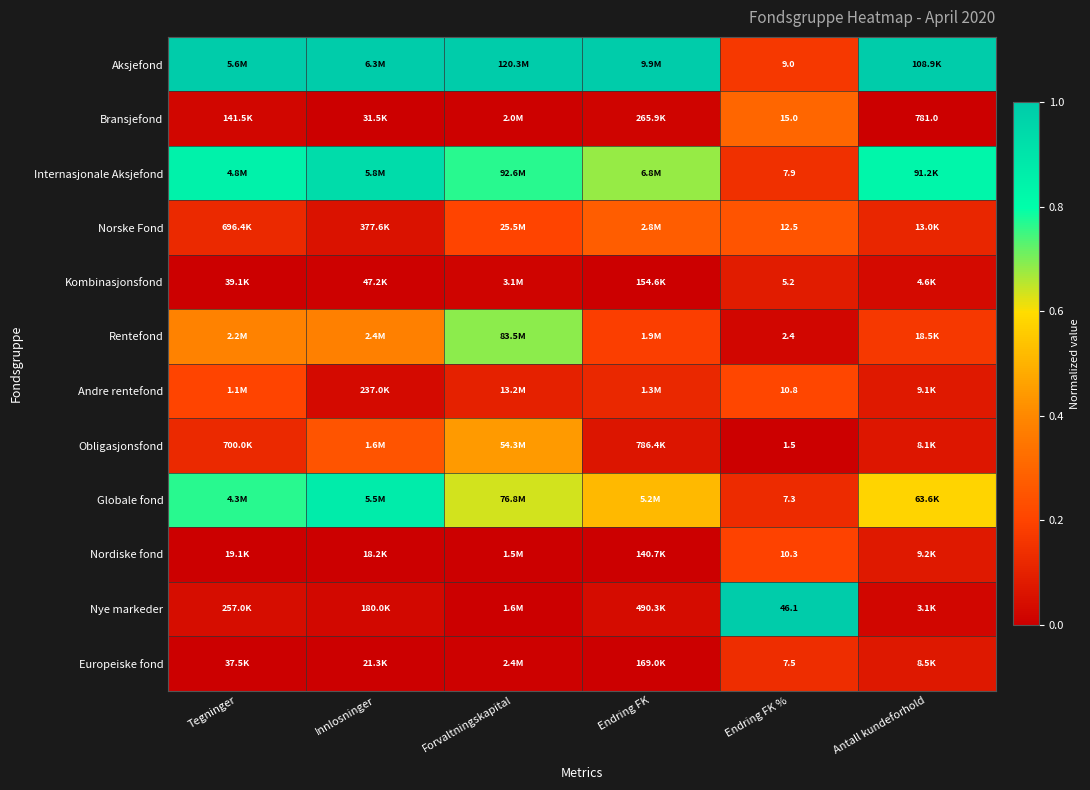

At which category is the sum across all series the highest?

Forvaltningskapital